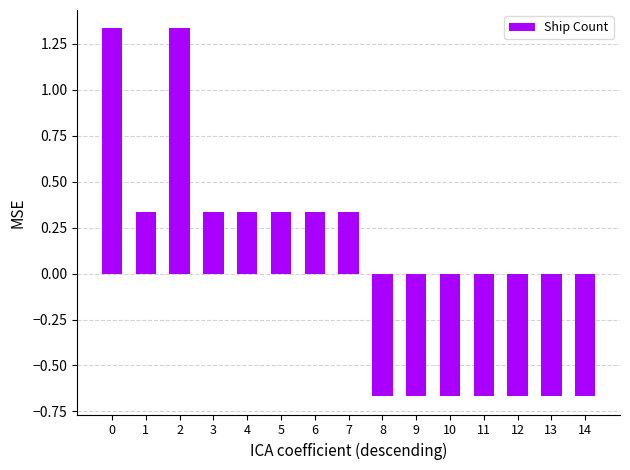

Count the values in the range 0 to 1.

6